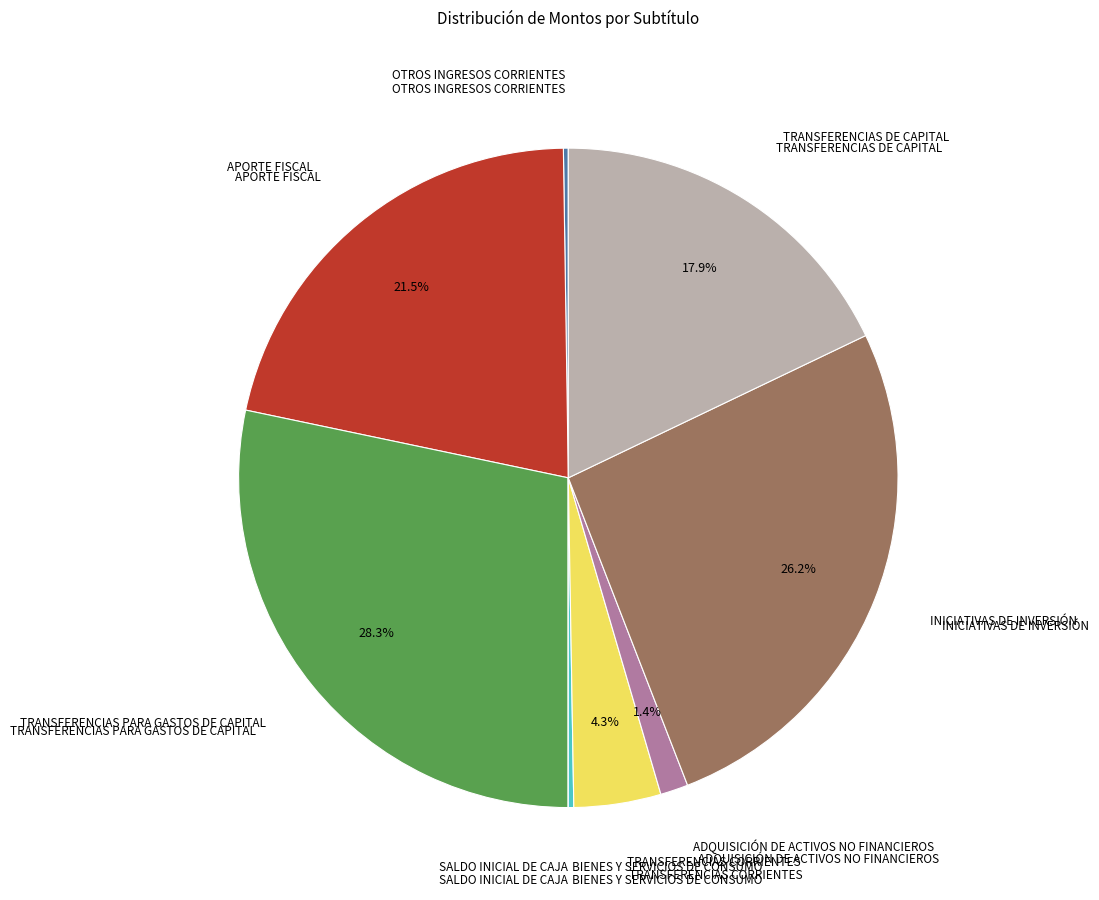

Does APORTE FISCAL represent more than half of the total?

No